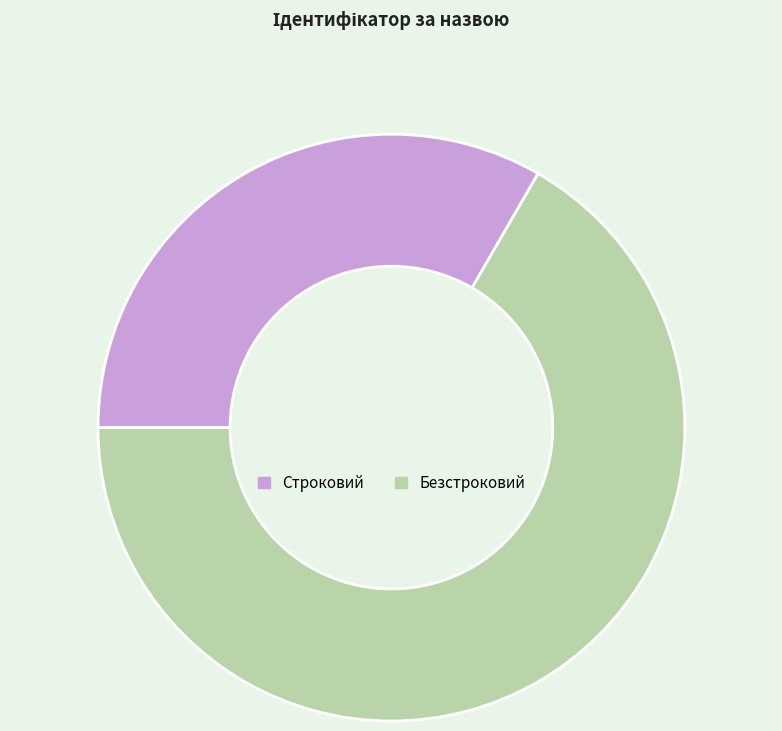

True or false: Строковий accounts for 33% of the total.

True